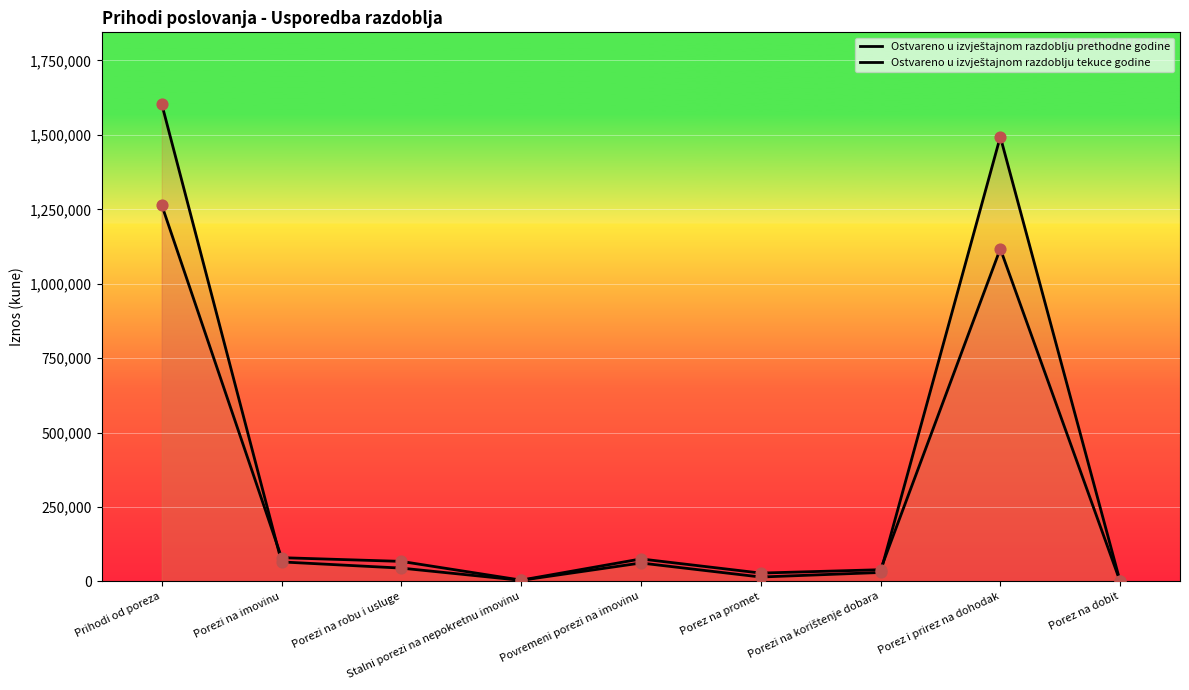

Which series reaches the maximum Y coordinate?

Ostvareno u izvještajnom razdoblju tekuce godine